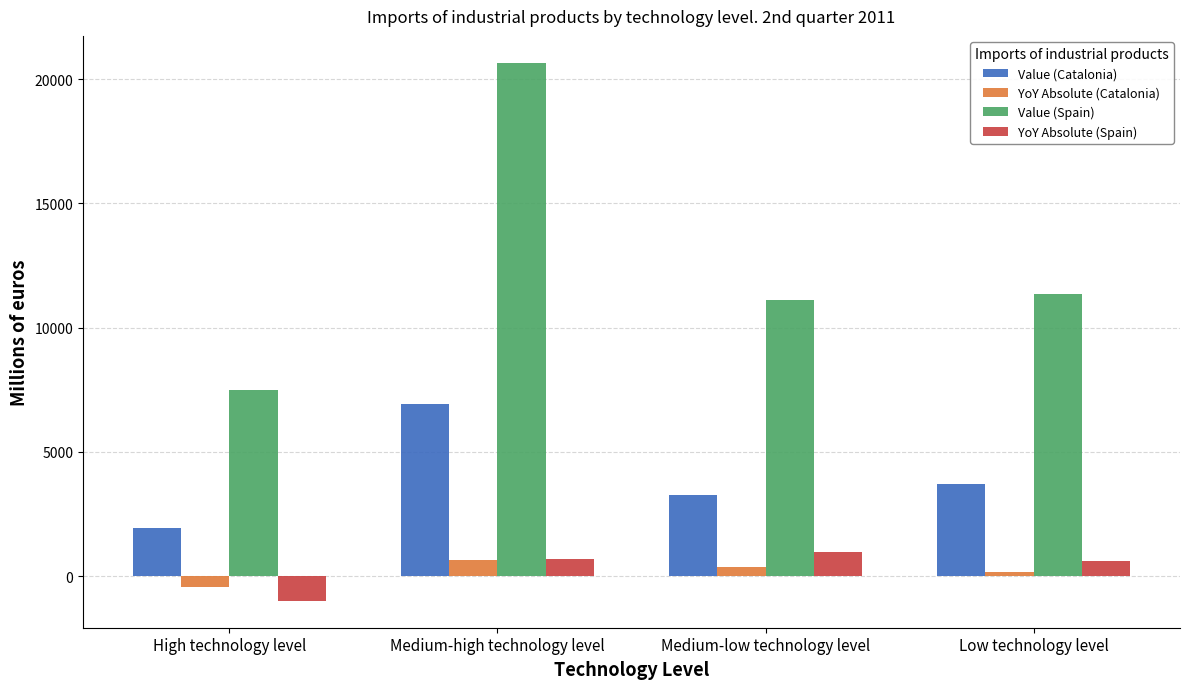

What is the difference between the YoY Absolute (Spain) values at Low technology level and High technology level?

1602.1